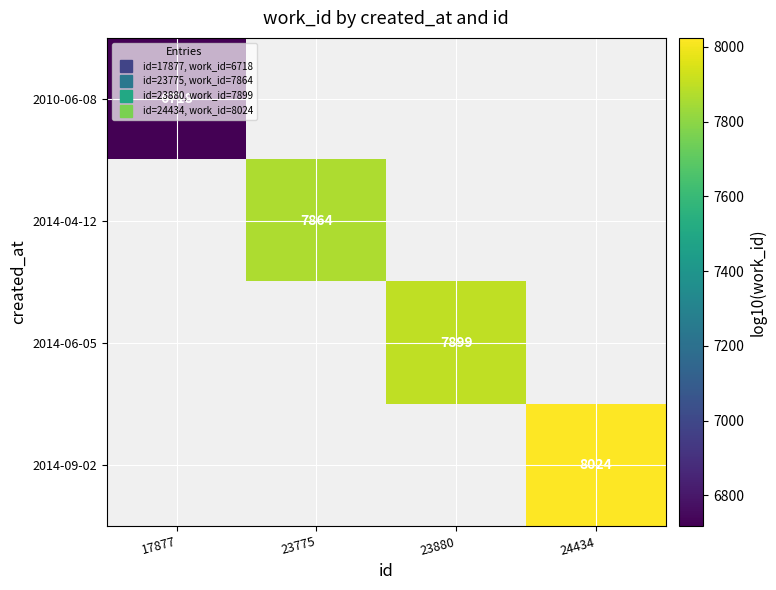

What is the greatest value displayed?

8024.0